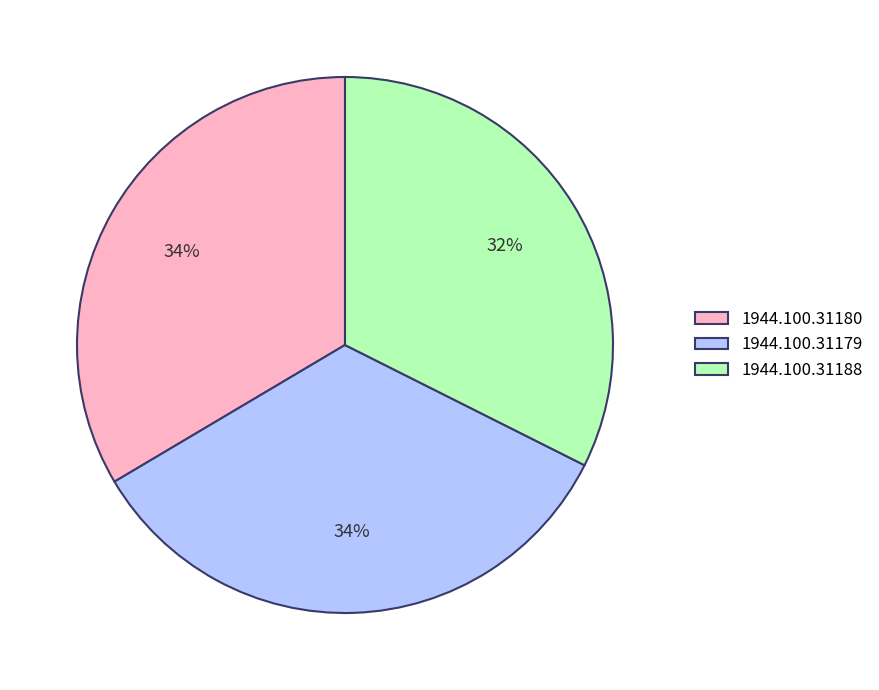

To the nearest percent, what percentage of the pie is 1944.100.31180?

34%